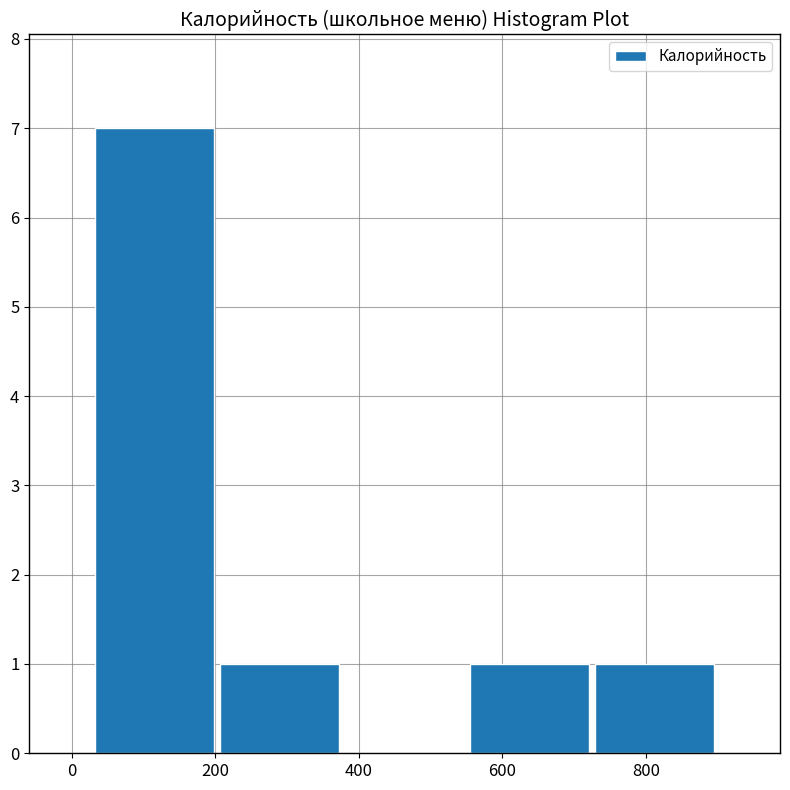

Reading left to right, list every bar in this chart as the range it spans on the x-axis followed by its height. Neither the bar edges nor the heights are printed on the chart, so give them approximately, as read against the axes.

20 to 200: 7
200 to 380: 1
380 to 560: 0
560 to 720: 1
720 to 900: 1